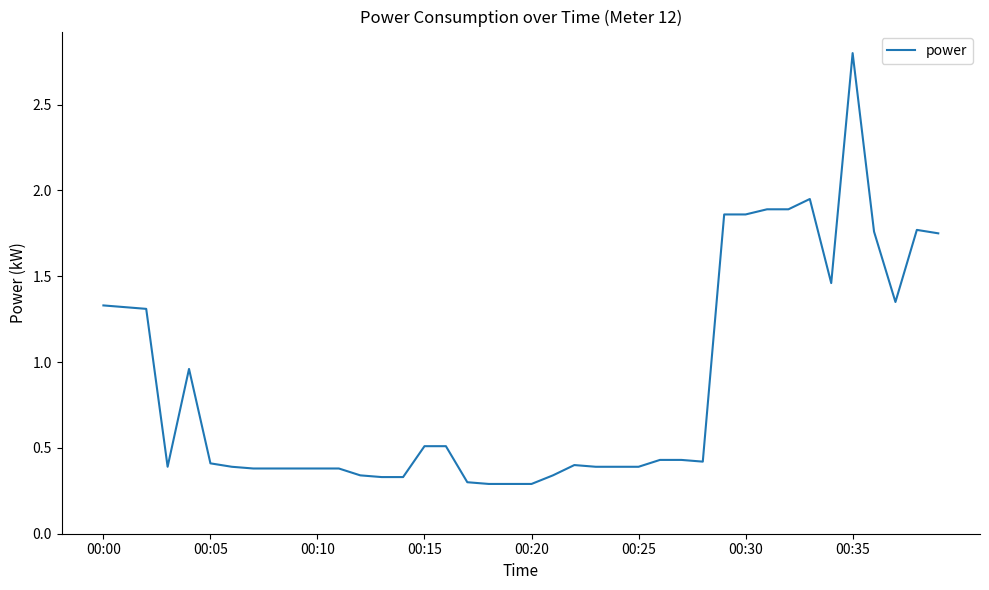

What is the maximum value shown in the chart?

2.8